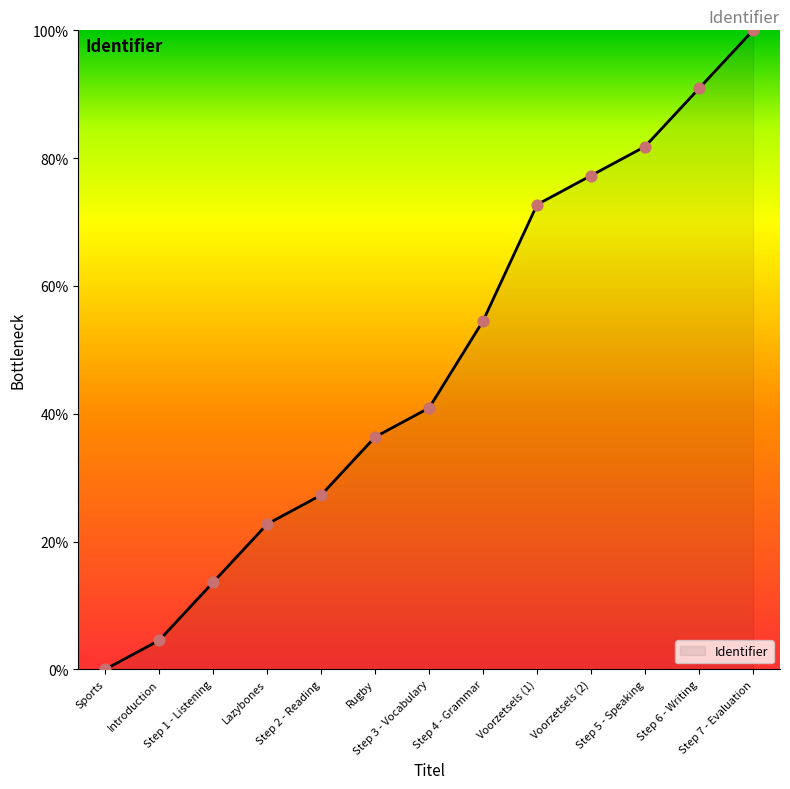

What is the change in value from Step 1 - Listening to Step 5 - Speaking?

+68.2